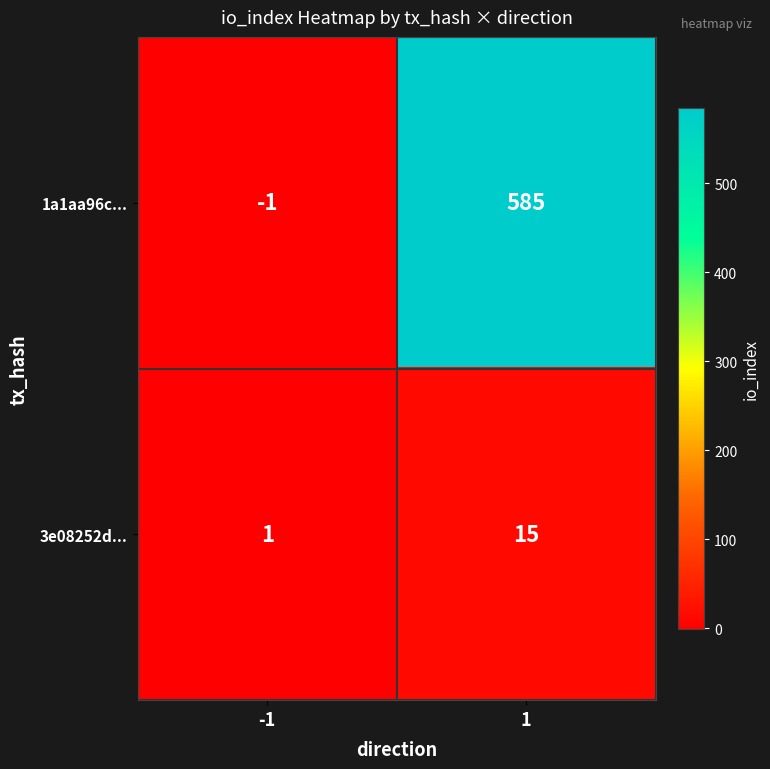

Is it true that 1a1aa96c... equals 585 at 1?

True